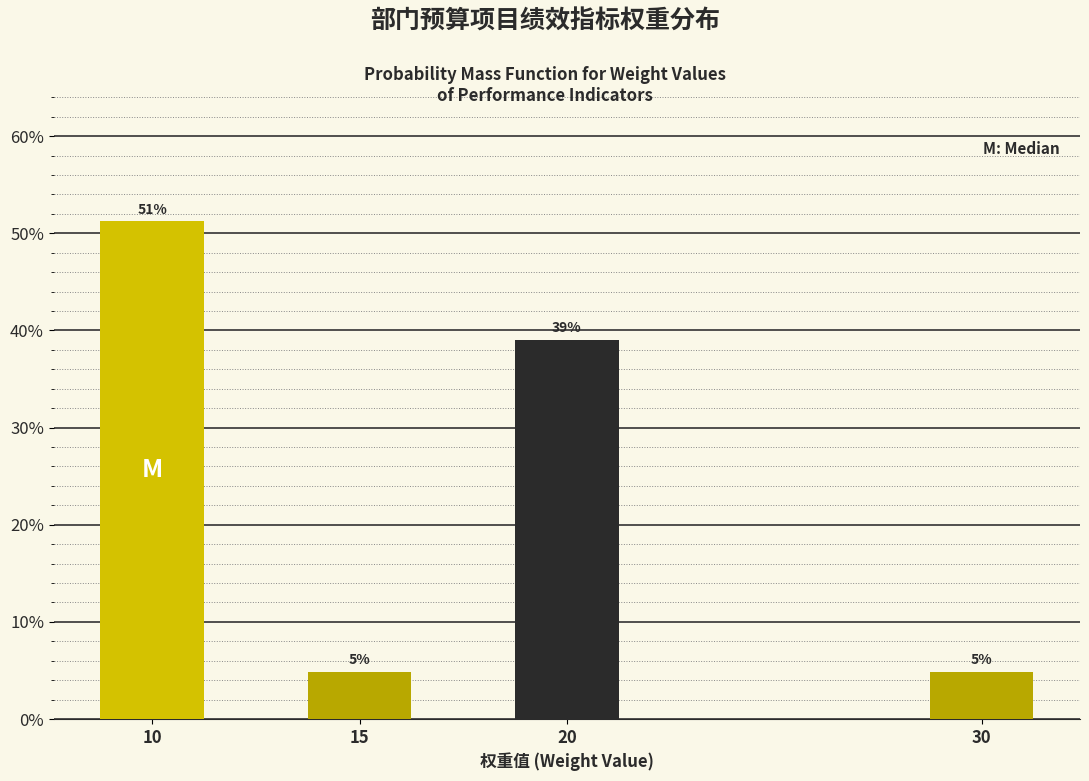

What is the greatest value displayed?

51.2